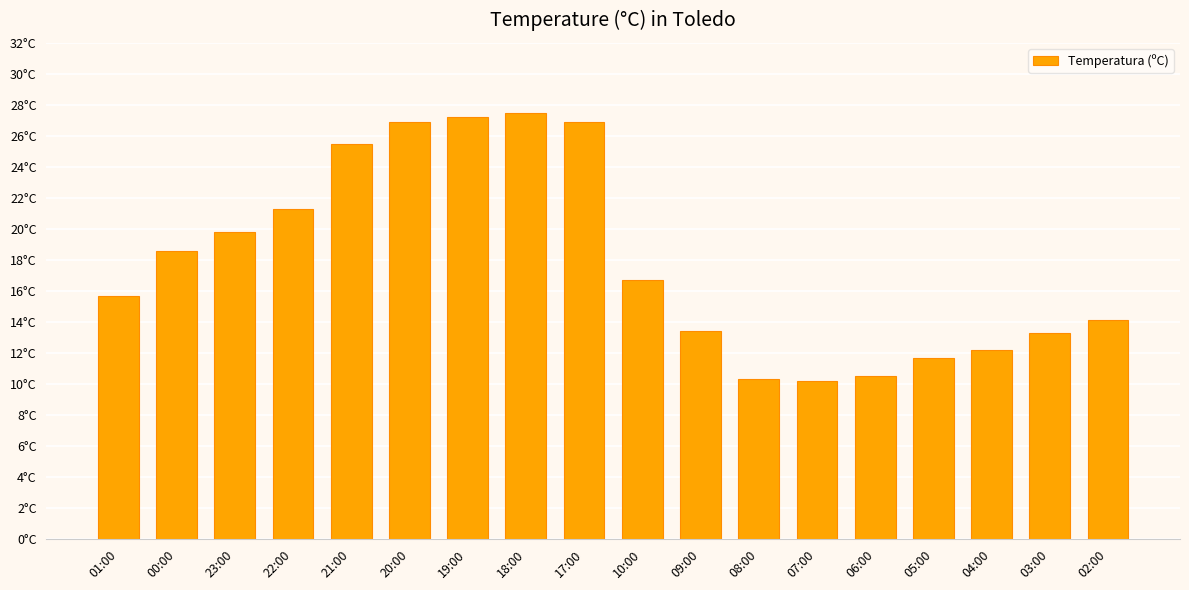

What is the greatest value displayed?

27.5